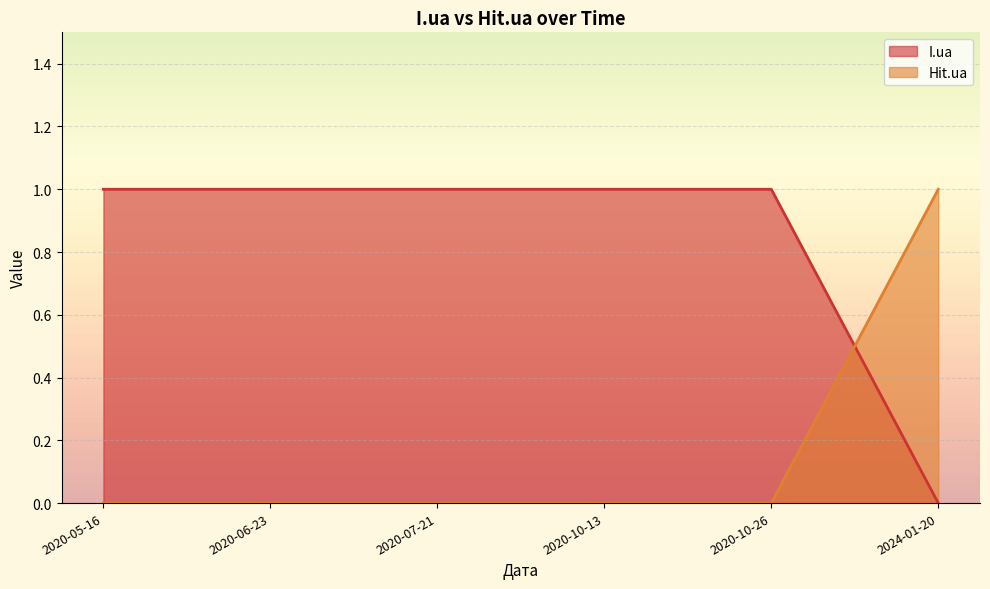

At which category does the chart reach its peak across all series?

2020-10-26